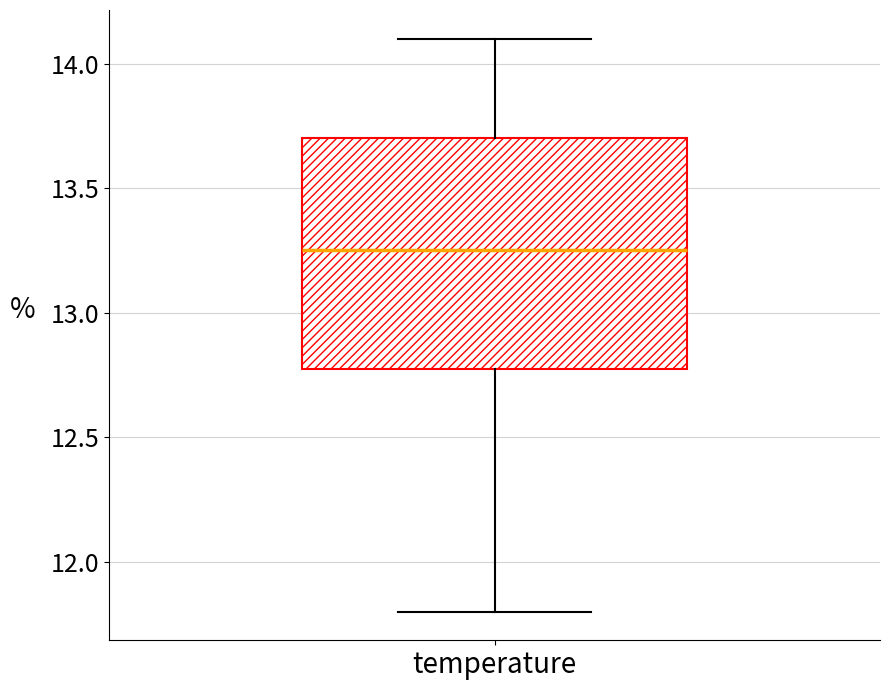

Read this box plot against the y-axis: the position of the median line, the range covered by the box, and the ends of both whiskers. The values are not printed on the chart, so give them approximately, as read against the axis.

median 13.25, box 12.80 to 13.70, whiskers 11.80 to 14.10